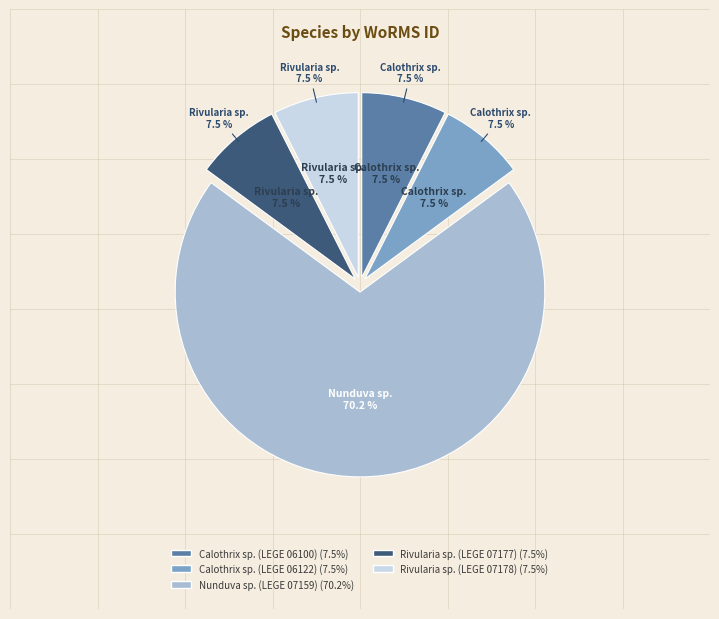

To the nearest percent, what percentage of the pie is Calothrix sp. (LEGE 06122)?

7%